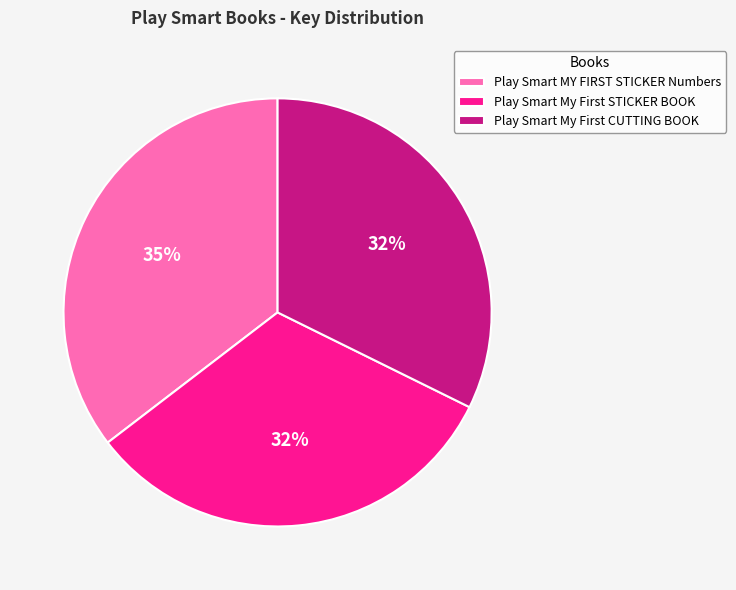

How many segments does this pie chart have?

3